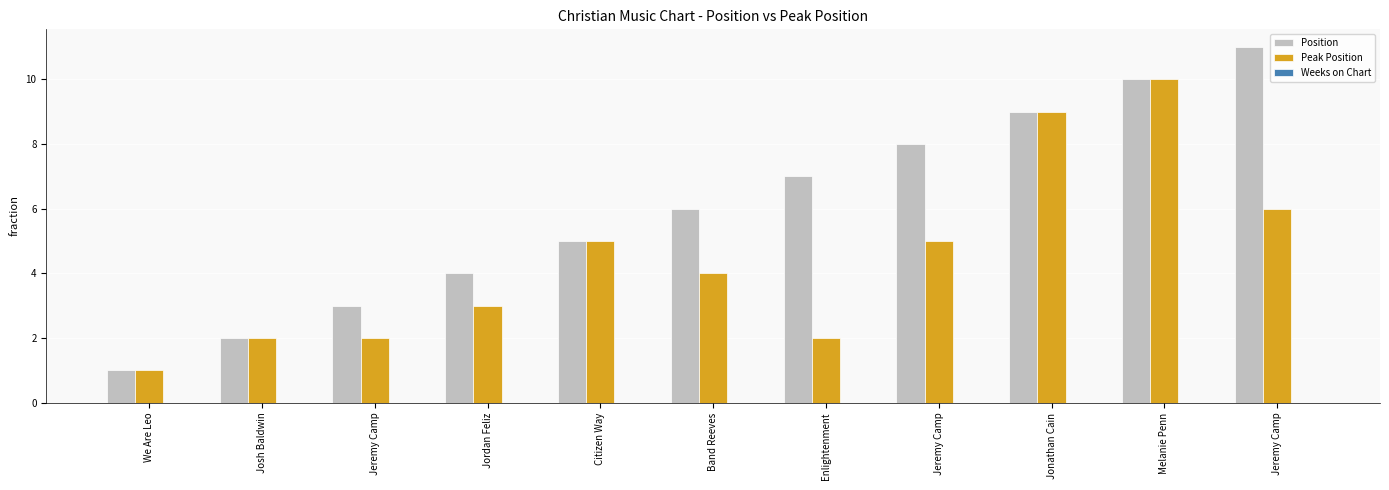

Does the chart contain any negative values?

No